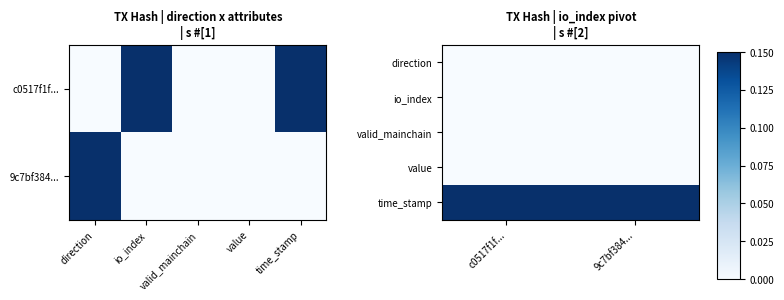

Is it true that direction equals 0.0 at 9c7bf384...?

False